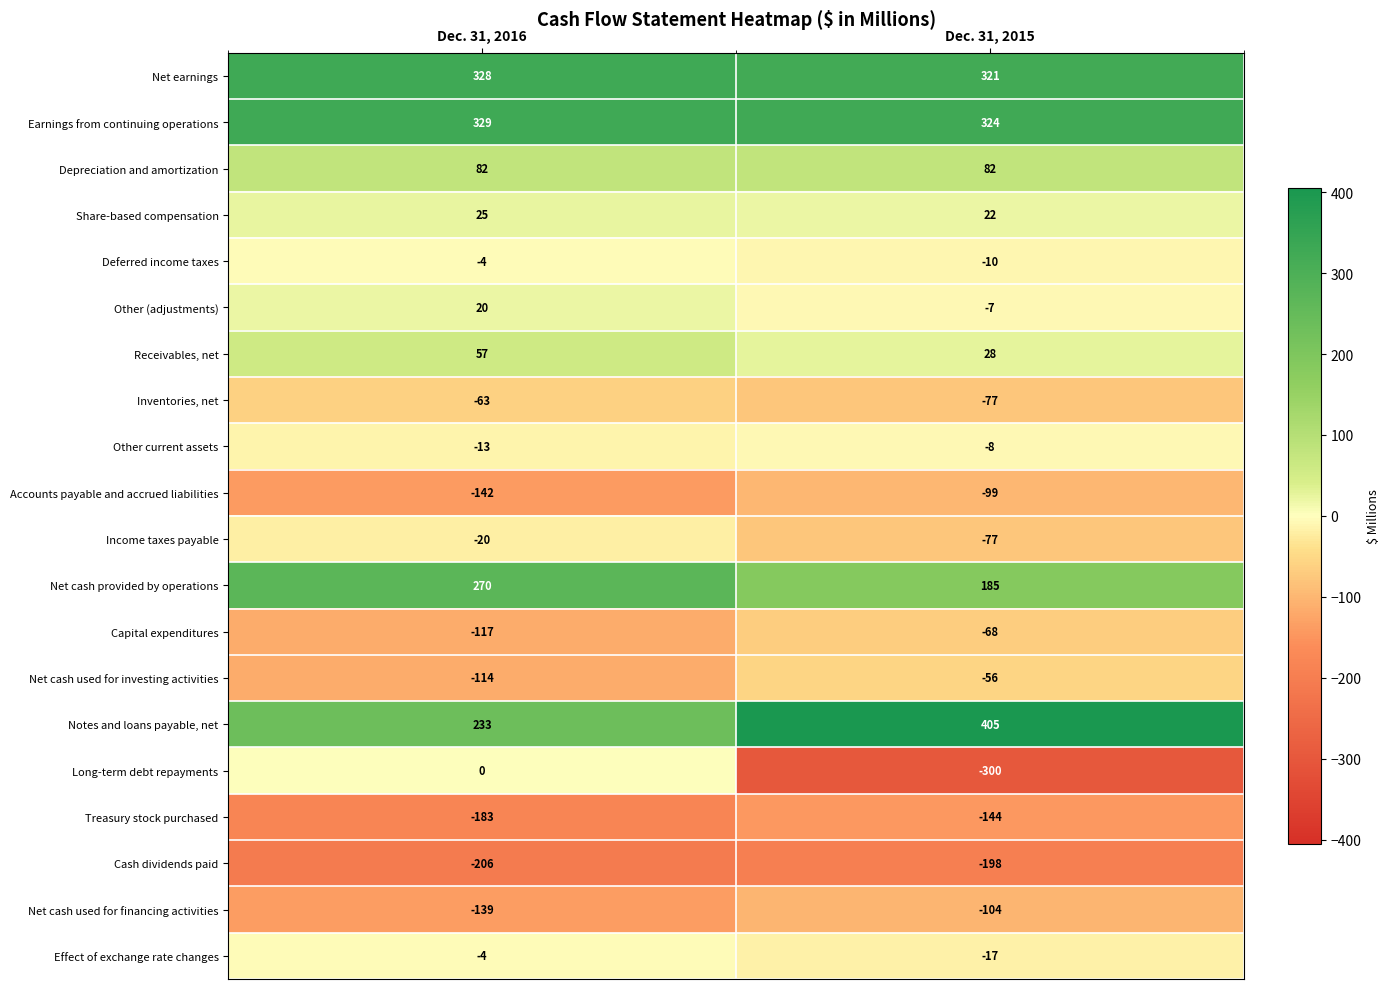

The value of Treasury stock purchased at Dec. 31, 2015 is -90. True or false?

False